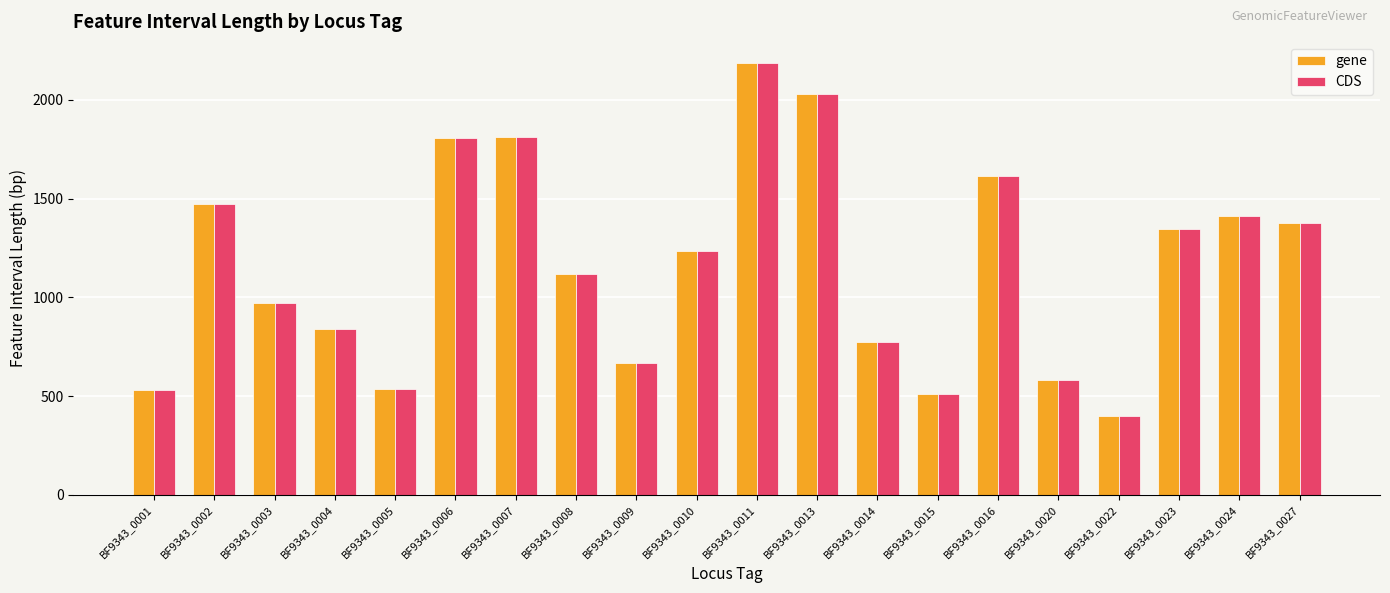

What is the total value across all series at BF9343_0004?

1680